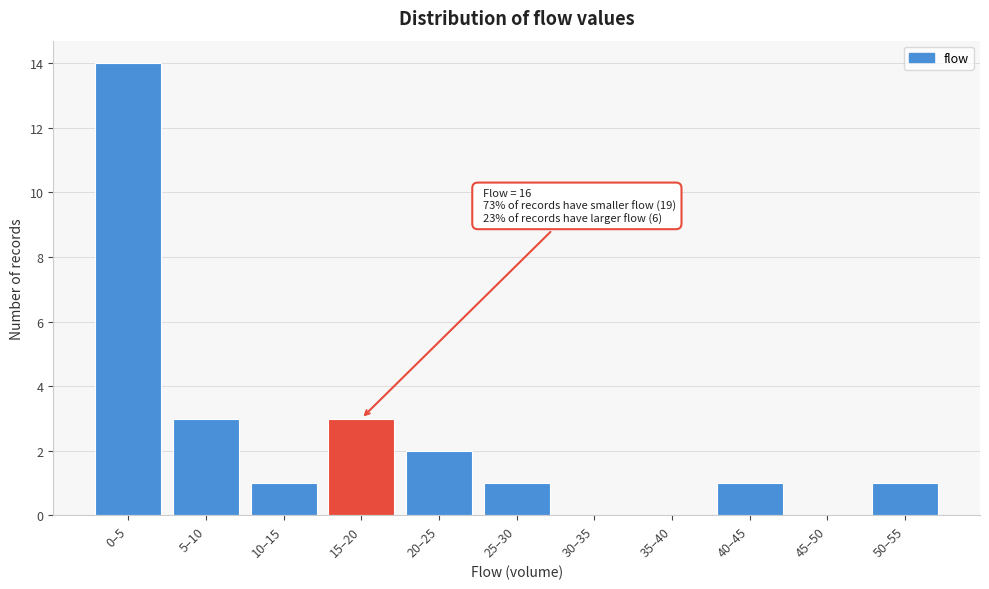

Reading right to left, what are all the values shown in this chart?

50–55=1	45–50=0	40–45=1	35–40=0	30–35=0	25–30=1	20–25=2	15–20=3	10–15=1	5–10=3	0–5=14